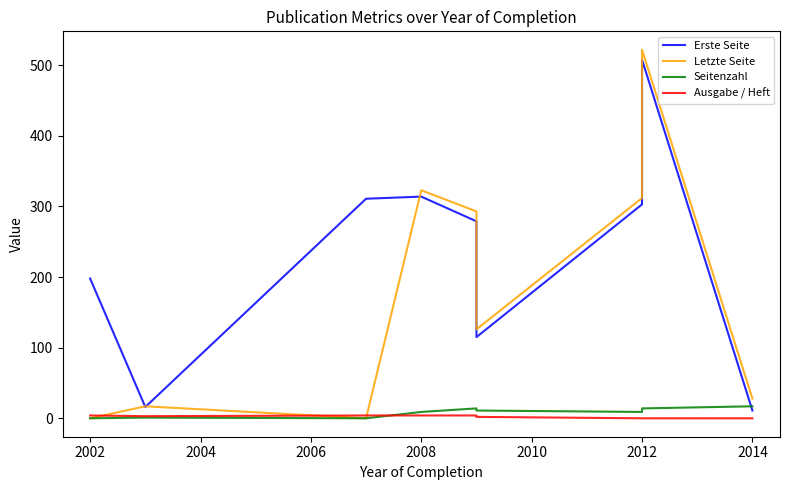

How many times do Letzte Seite and Ausgabe / Heft cross each other?

3